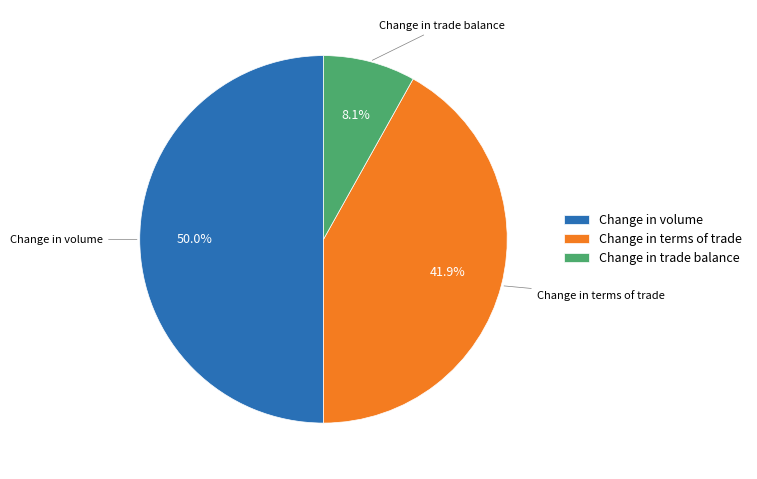

Which slice represents more than half of the pie?

Change in volume